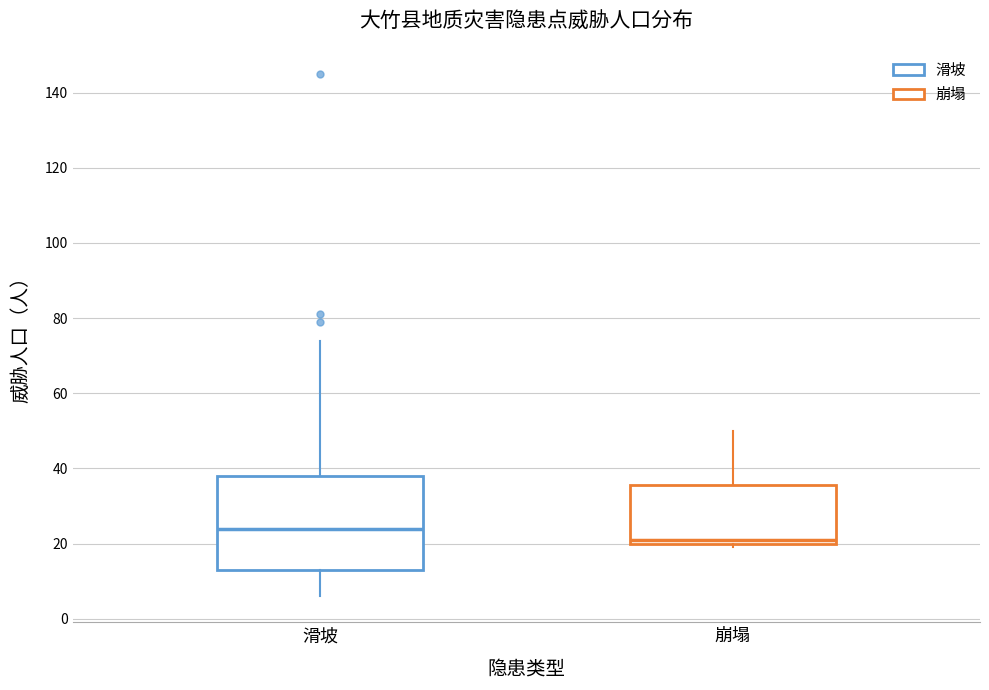

Reading left to right, transcribe this box plot: for each box, give where its median line is, the range the box spans, and where its two whiskers end, as read against the y-axis. The values are not printed on the chart, so give them approximately, as read against the axis.

滑坡: median 24, box 14 to 38, whiskers 6 to 74
崩塌: median 22, box 20 to 36, whiskers 20 (just below the box's lower edge) to 50